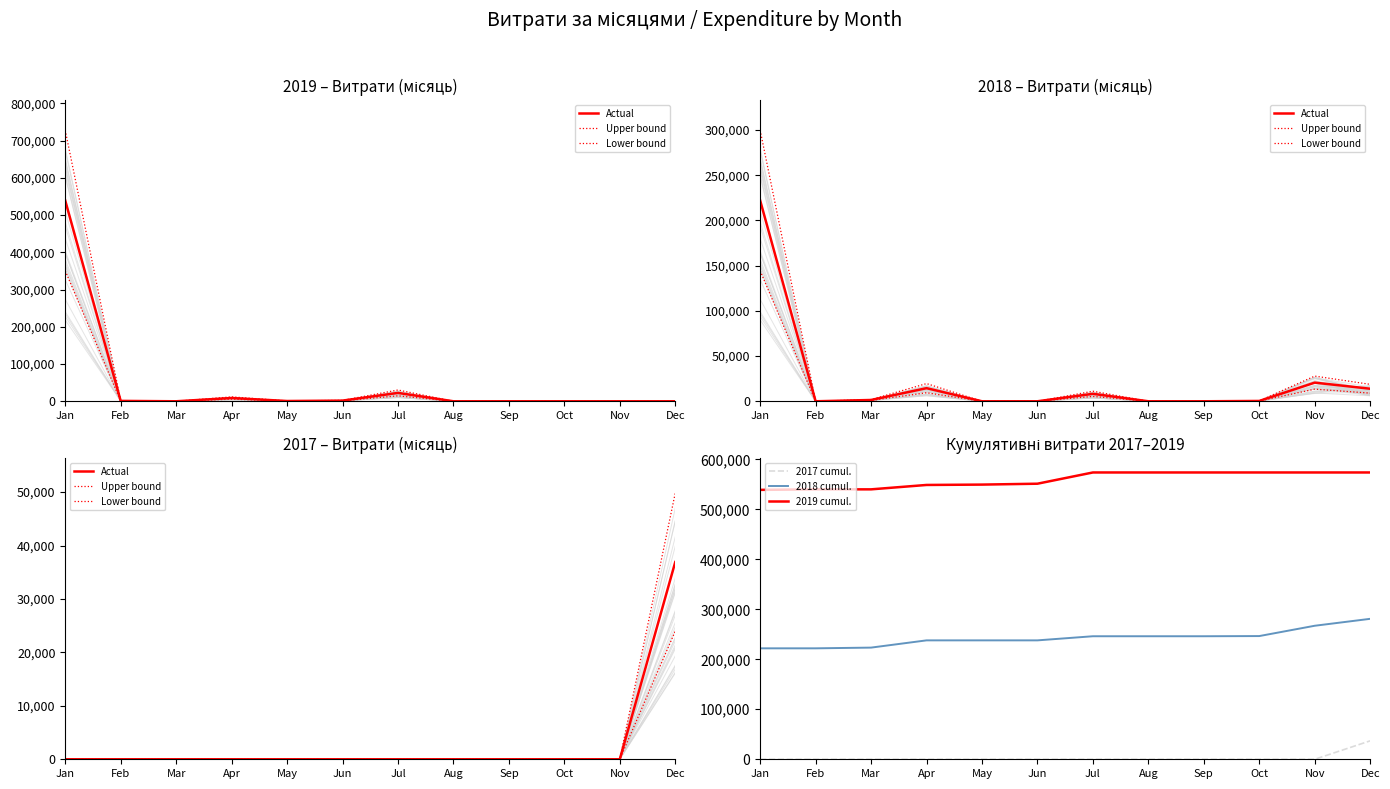

Which label corresponds to the largest value in the chart?

Jul